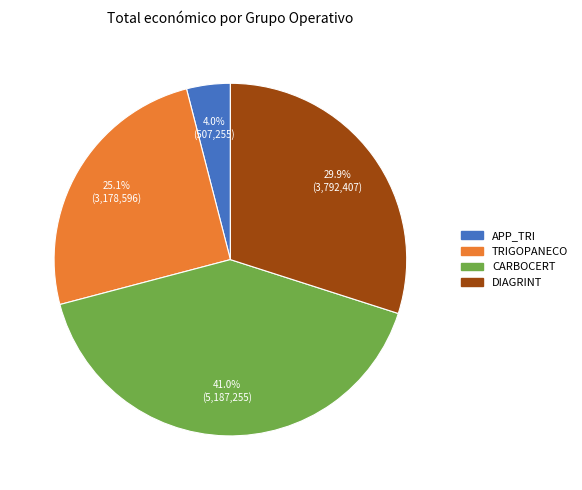

Does APP_TRI represent more than half of the total?

No